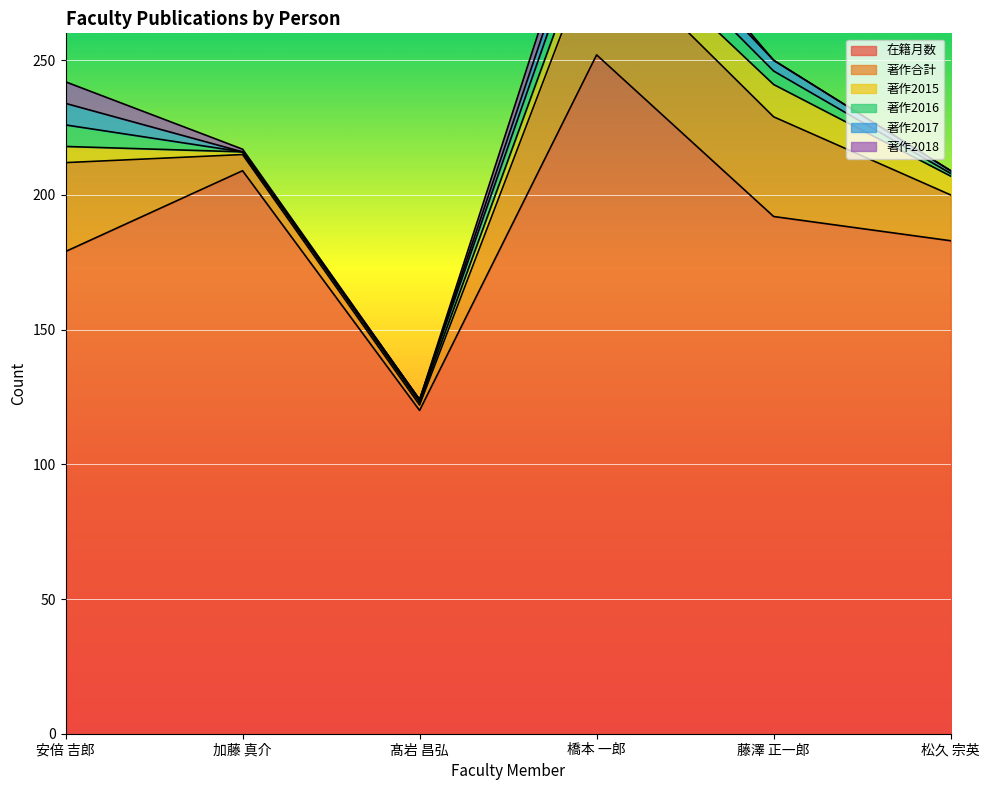

What is the value of the 著作2017 point at the 6th from the left?

1